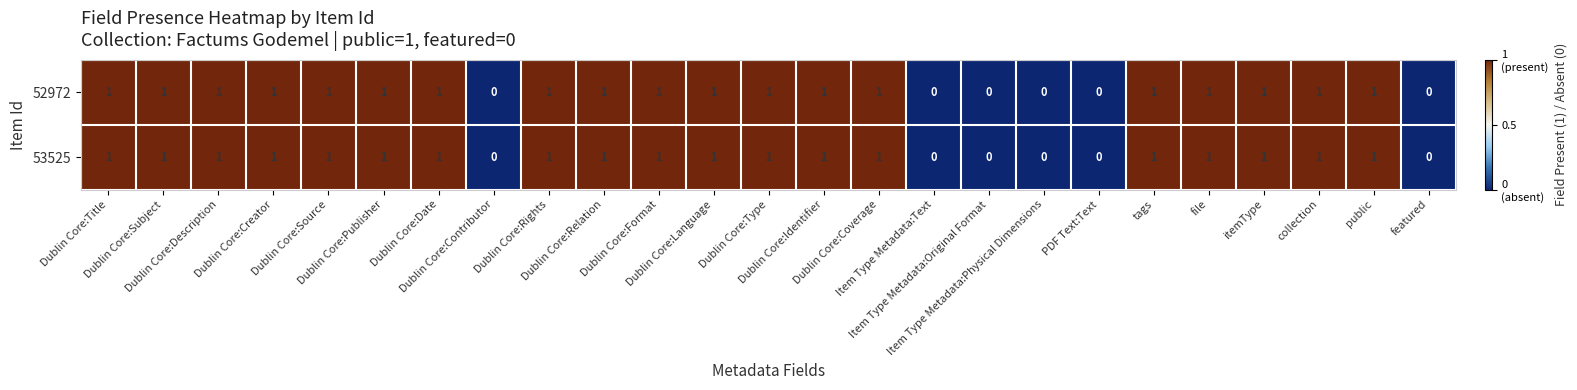

What is the minimum value shown in the chart?

0